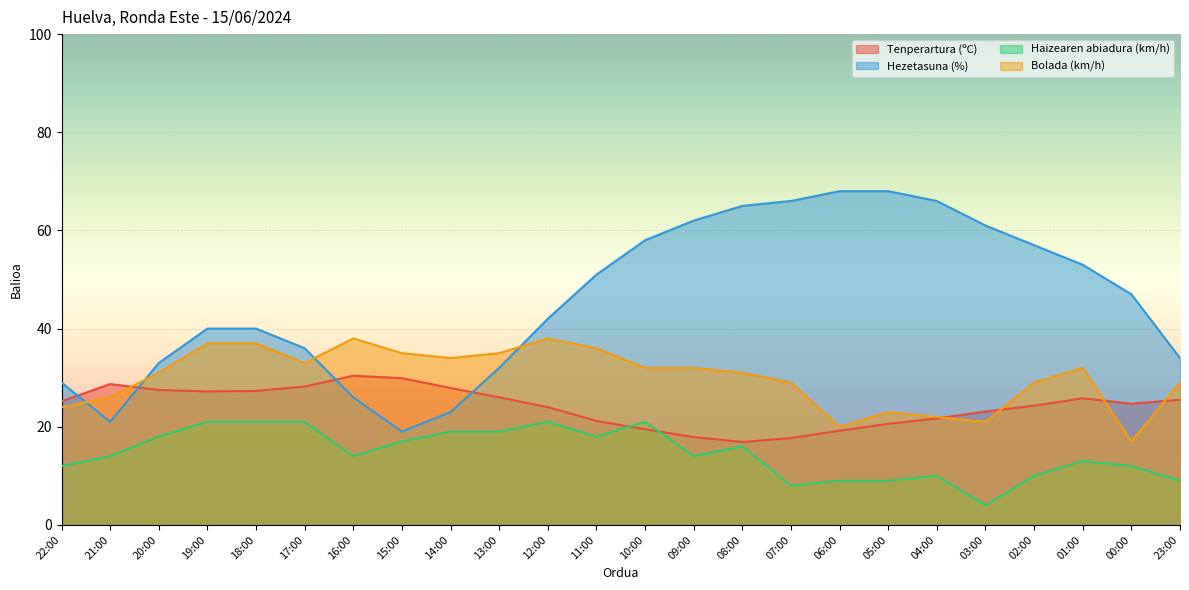

How many categories are shown in the chart?

24